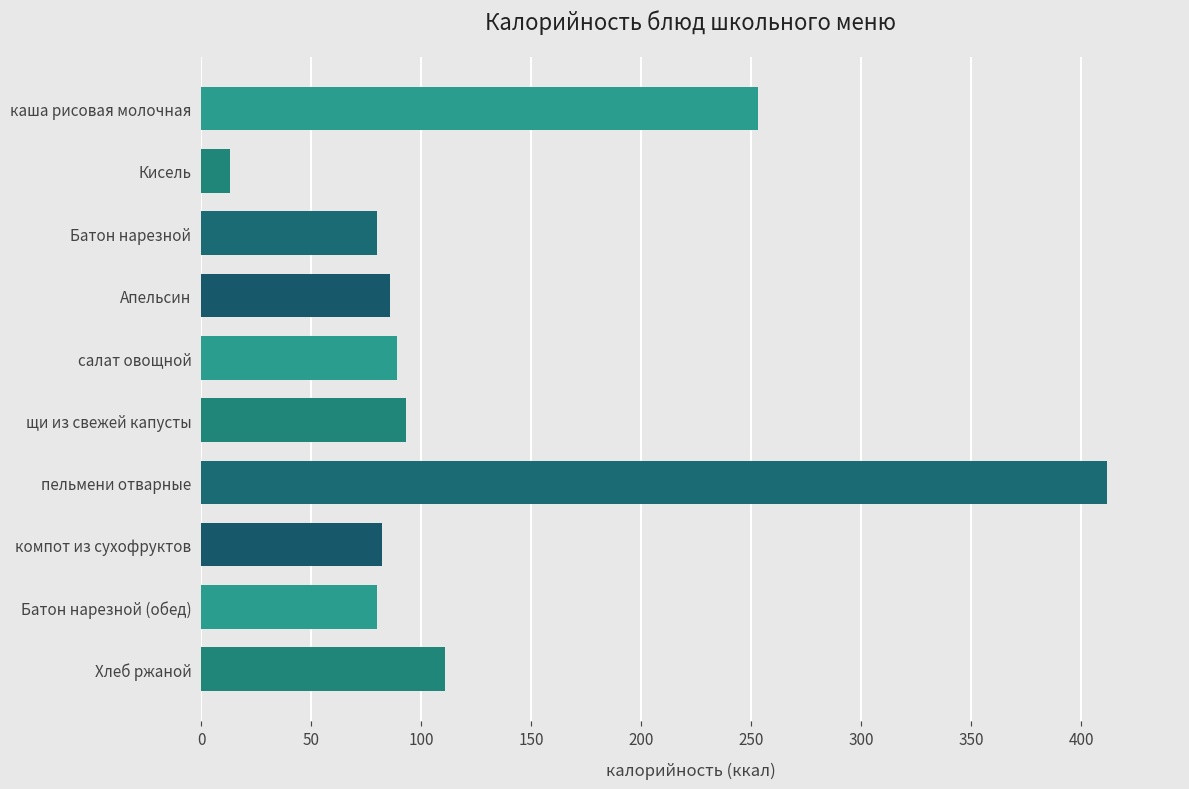

Reading bottom to top, list all the values displayed in this chart.

Хлеб ржаной=111	Батон нарезной (обед)=80	компот из сухофруктов=82	пельмени отварные=412	щи из свежей капусты=93	салат овощной=89	Апельсин=86	Батон нарезной=80	Кисель=13	каша рисовая молочная=253